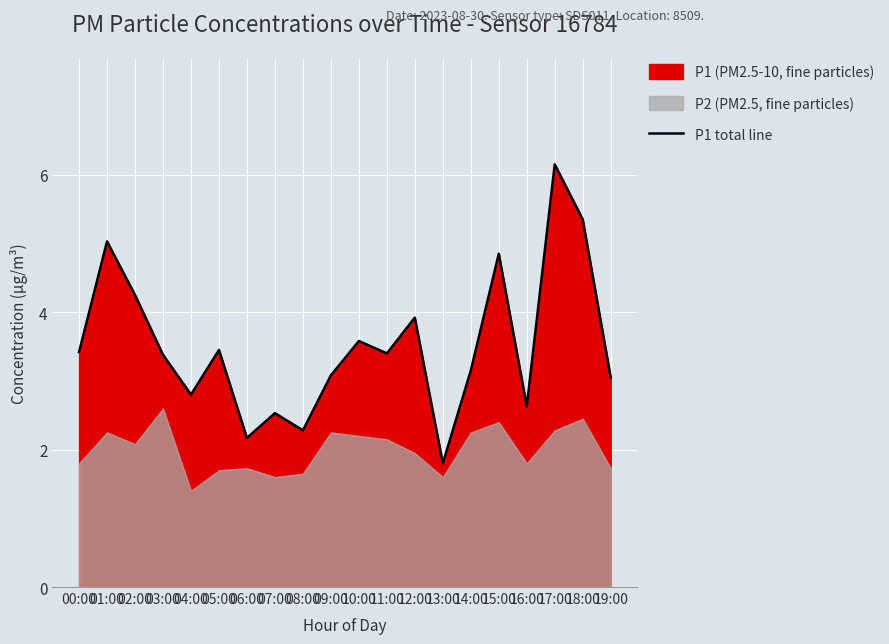

The chart shows a value of 0.9 at 08:00. True or false?

False